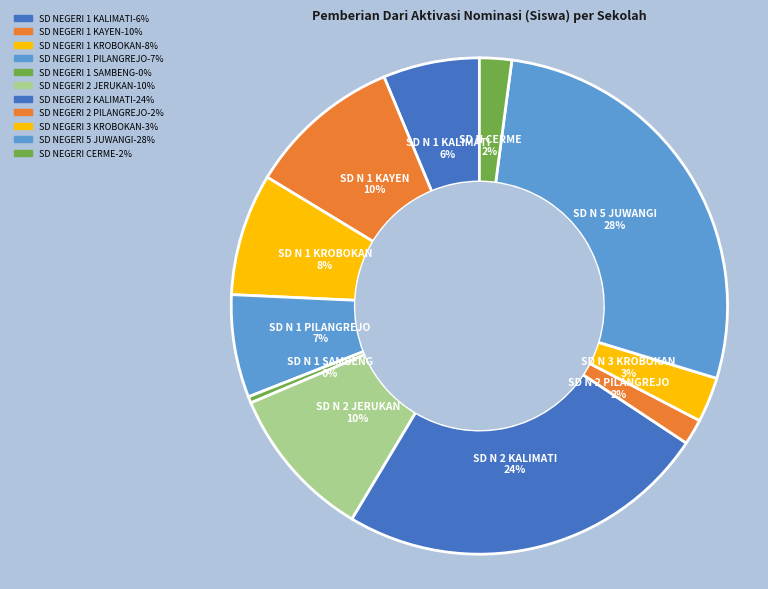

How many segments does this pie chart have?

11